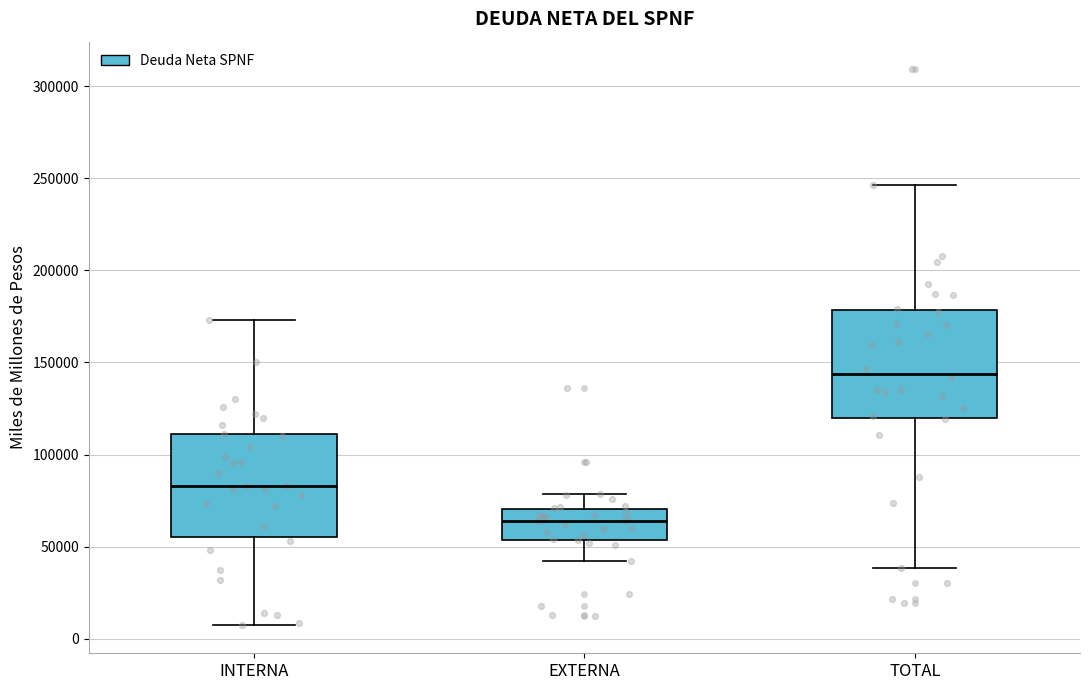

Which box's median line is the lowest?

EXTERNA